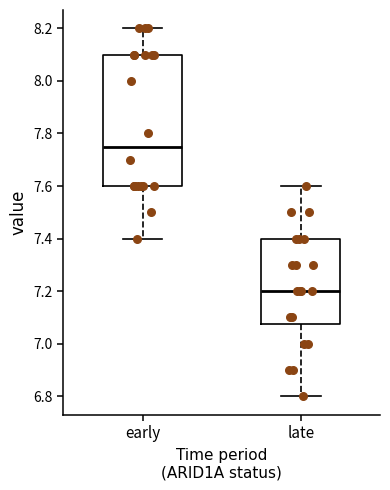

Reading left to right, transcribe this box plot: for each box, give where its median line is, the range the box spans, and where its two whiskers end, as read against the y-axis. The values are not printed on the chart, so give them approximately, as read against the axis.

early: median 7.76, box 7.60 to 8.10, whiskers 7.40 to 8.20
late: median 7.20, box 7.08 to 7.40, whiskers 6.80 to 7.60